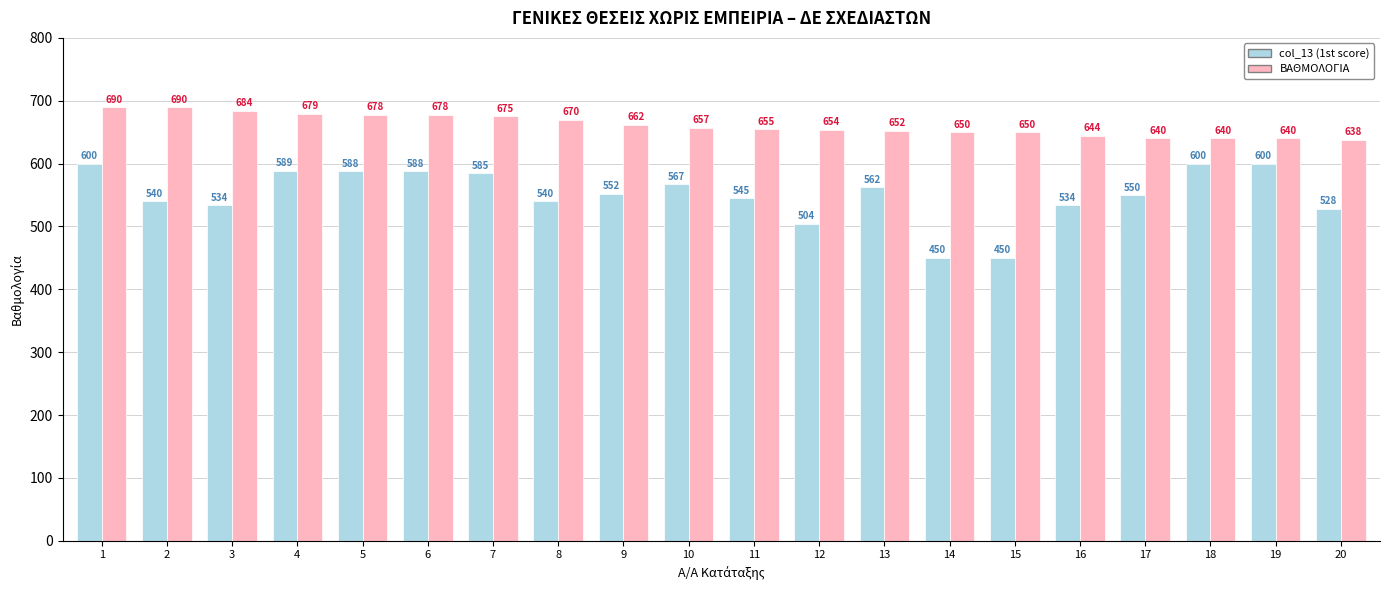

What is the lowest value of the ΒΑΘΜΟΛΟΓΙΑ series?

638